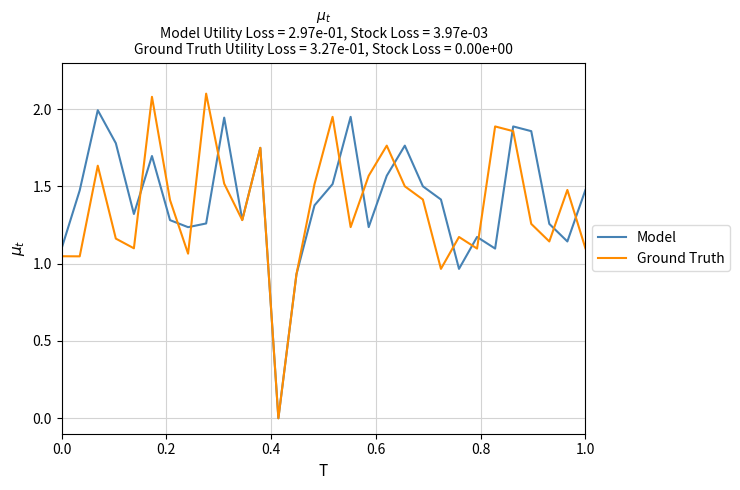

List the series in order of their peak value, lowest first.

Model, Ground Truth